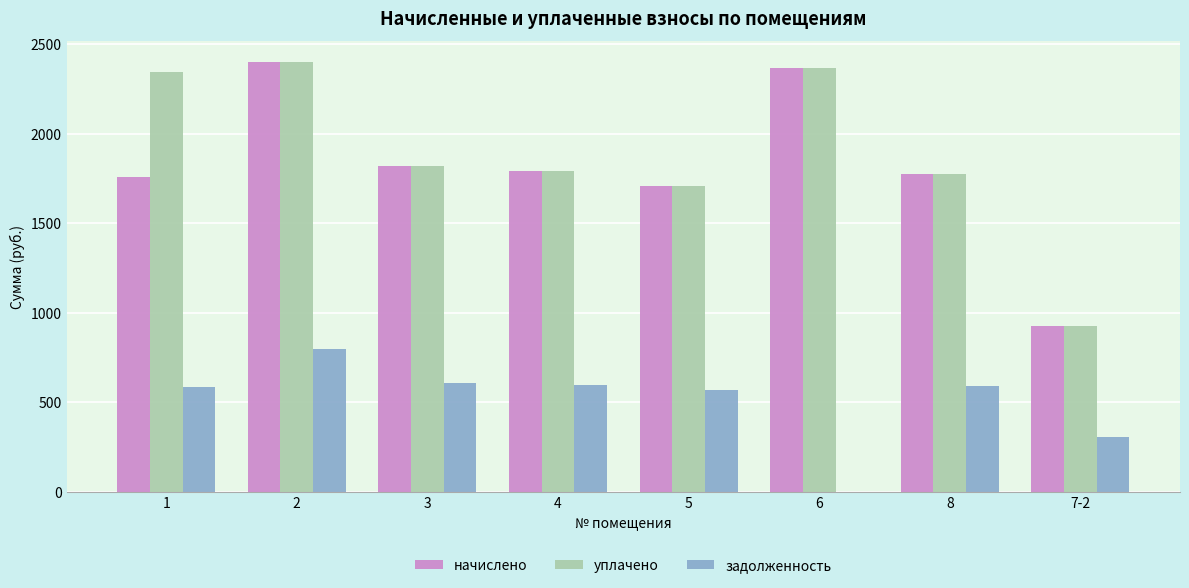

Is it true that задолженность equals 247.0 at 2?

False